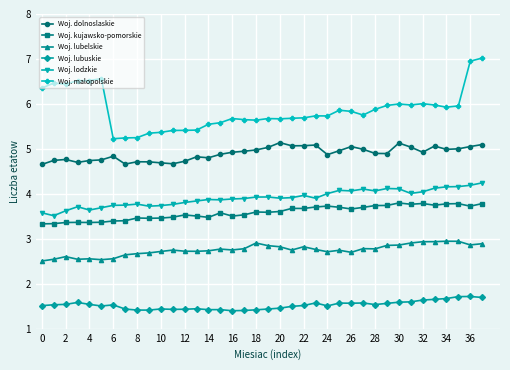

Is this an area chart (filled region under the line)?

No